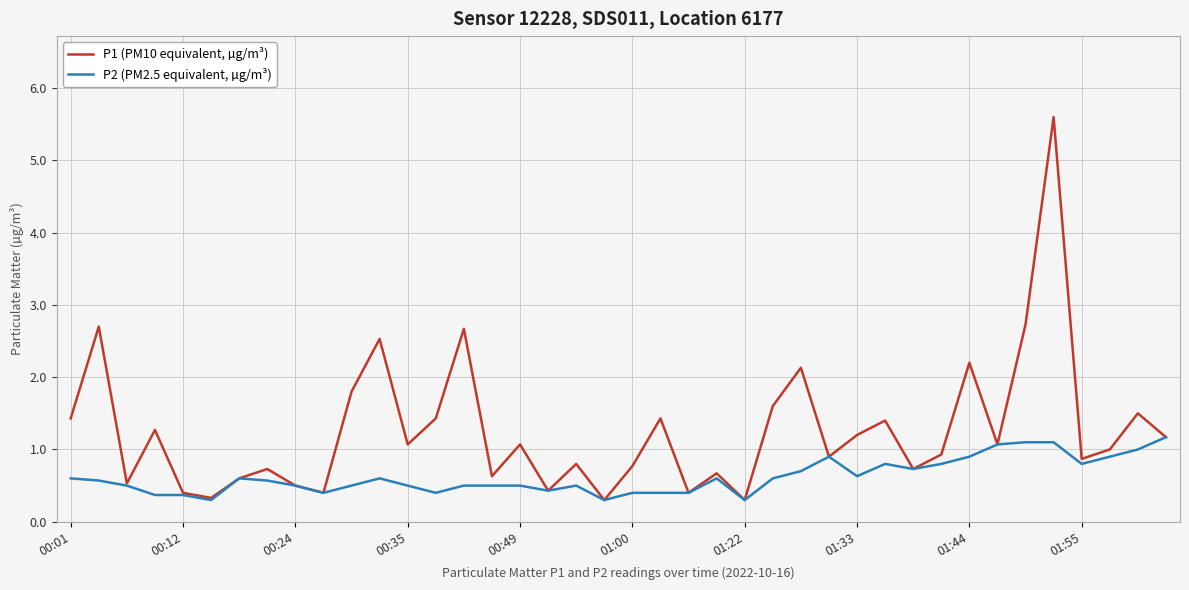

Which series has the largest total across all categories?

P1 (PM10 equivalent, µg/m³)